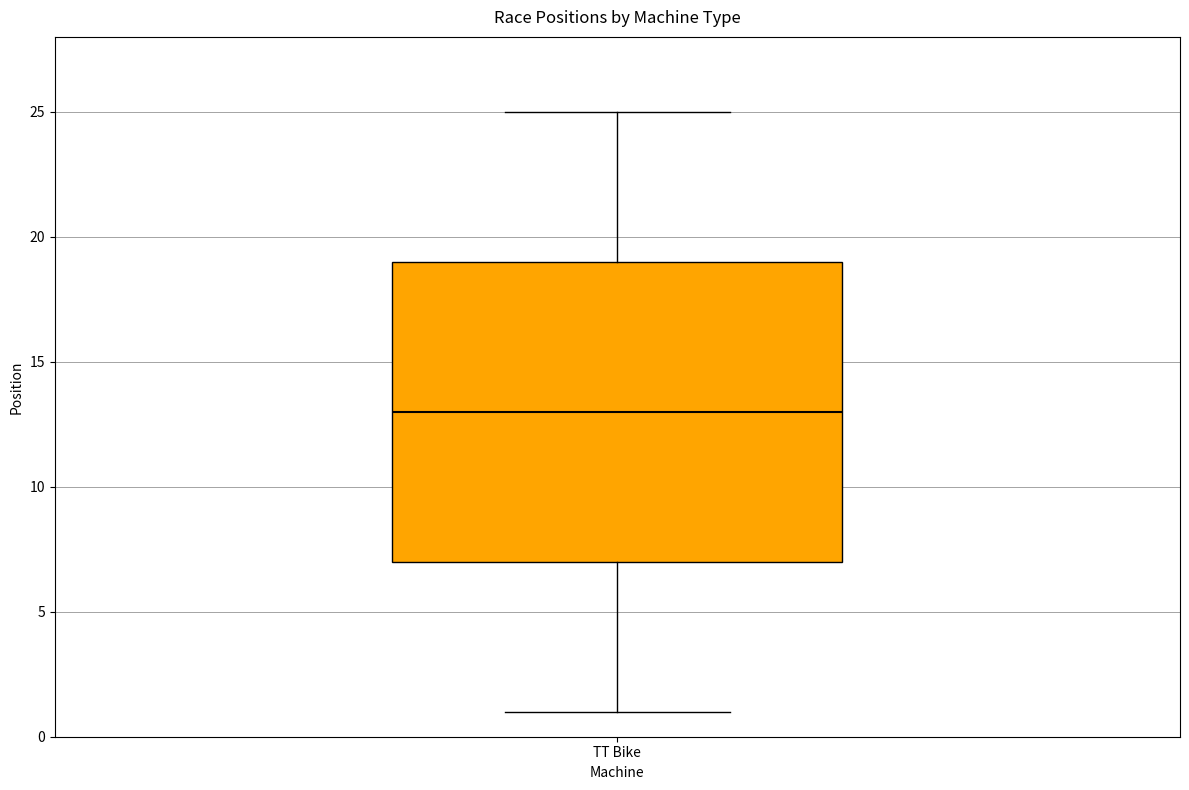

Read this box plot against the y-axis: the position of the median line, the range covered by the box, and the ends of both whiskers. The values are not printed on the chart, so give them approximately, as read against the axis.

median 13, box 7 to 19, whiskers 1 to 25